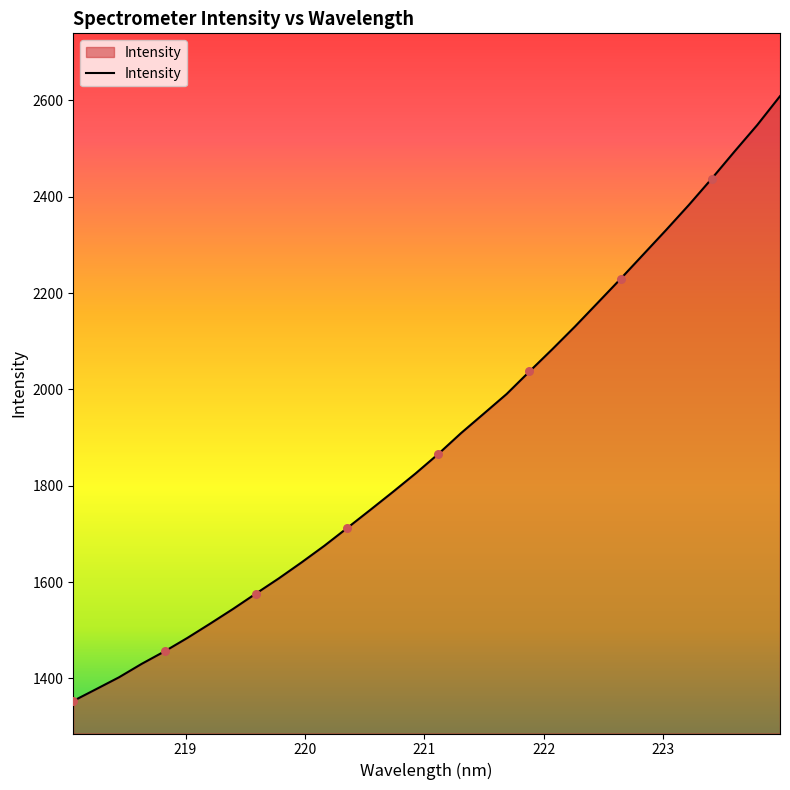

What is the minimum value shown in the chart?

1353.2